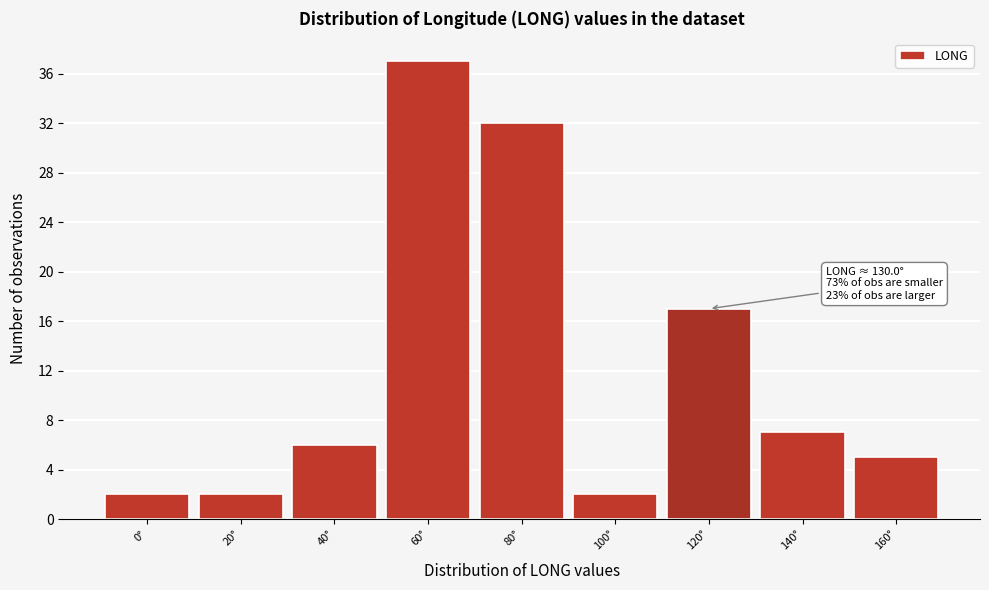

Reading right to left, extract all data points from this chart.

5	7	17	2	32	37	6	2	2